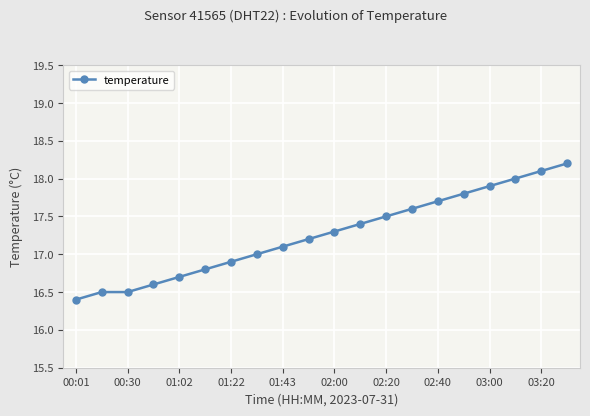

What is the greatest value displayed?

18.2